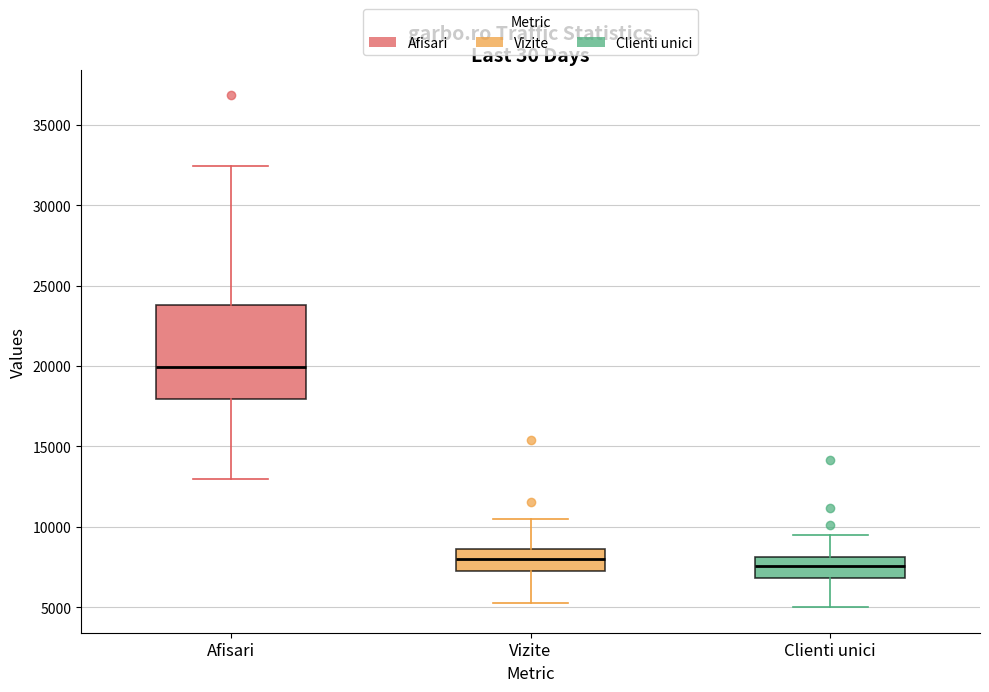

Reading left to right, read every box against the y-axis: the position of its median line, the range the box covers, and the ends of its whiskers. The values are not printed on the chart, so give them approximately, as read against the axis.

Afisari: median 20000, box 18000 to 24000, whiskers 13000 to 32500
Vizite: median 8000, box 7000 to 8500, whiskers 5500 to 10500
Clienti unici: median 7500, box 7000 to 8000, whiskers 5000 to 9500